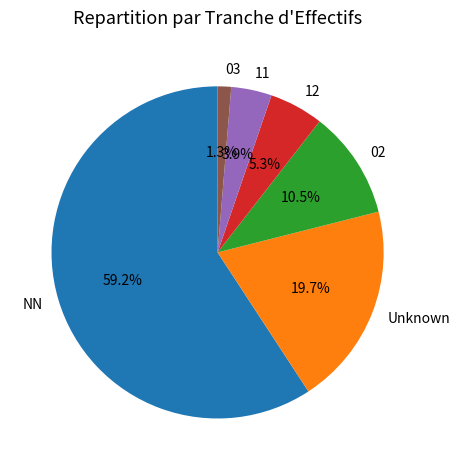

Rank the categories by value from lowest to highest.

03, 11, 12, 02, Unknown, NN